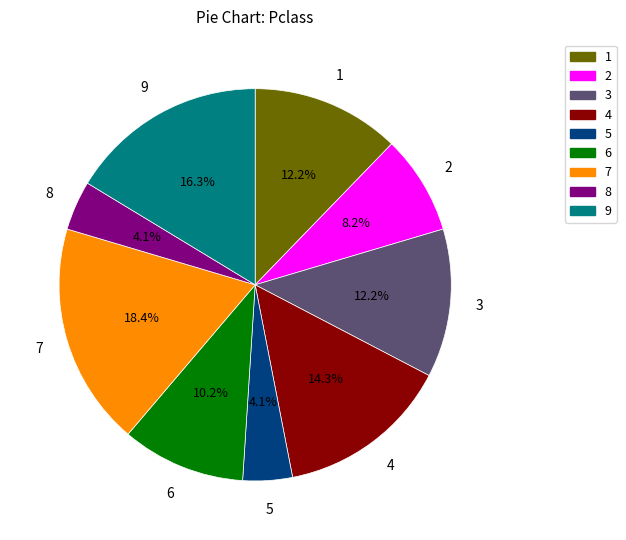

What is the largest slice in the pie chart?

7